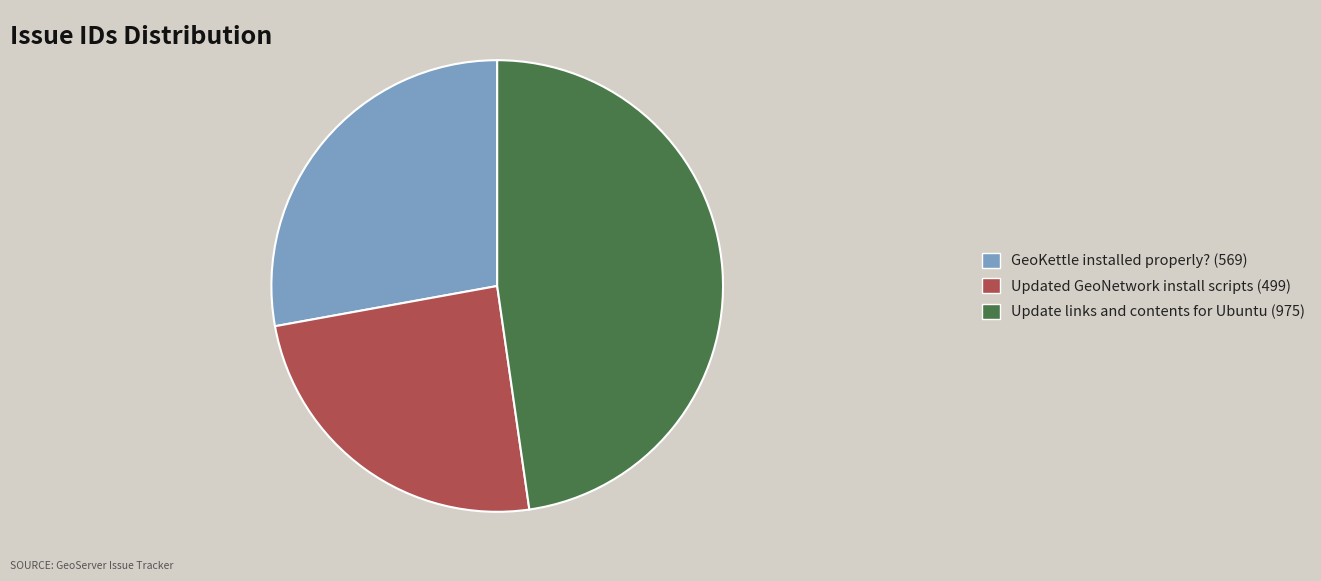

Which slice is the smallest?

Updated GeoNetwork install scripts